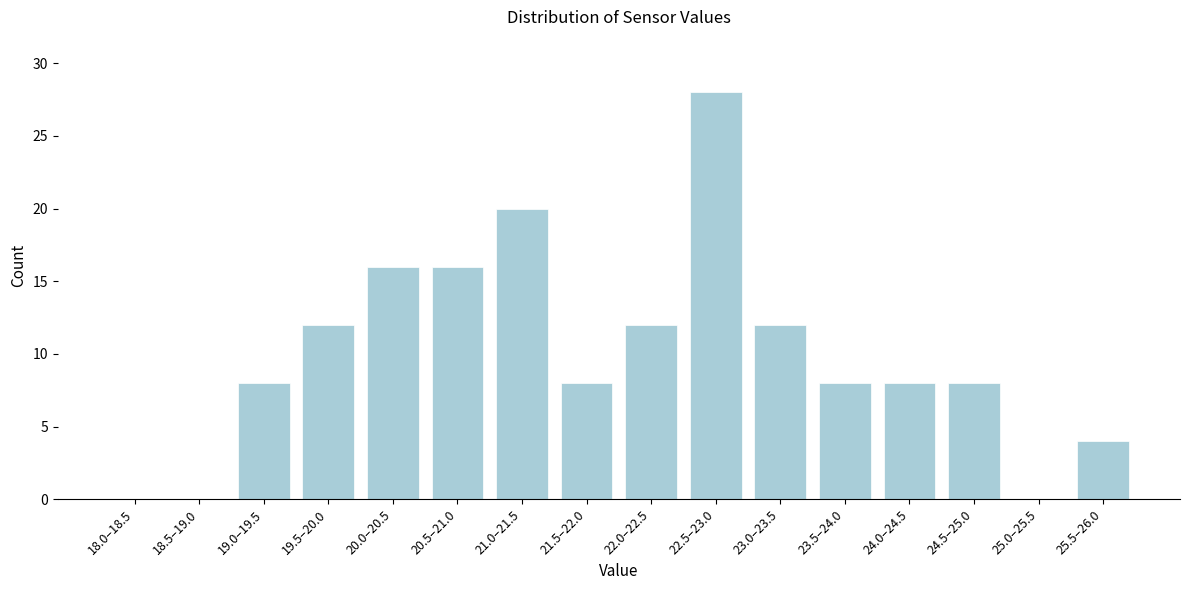

Reading right to left, transcribe all the data shown in this chart.

25.5–26.0=4	25.0–25.5=0	24.5–25.0=8	24.0–24.5=8	23.5–24.0=8	23.0–23.5=12	22.5–23.0=28	22.0–22.5=12	21.5–22.0=8	21.0–21.5=20	20.5–21.0=16	20.0–20.5=16	19.5–20.0=12	19.0–19.5=8	18.5–19.0=0	18.0–18.5=0